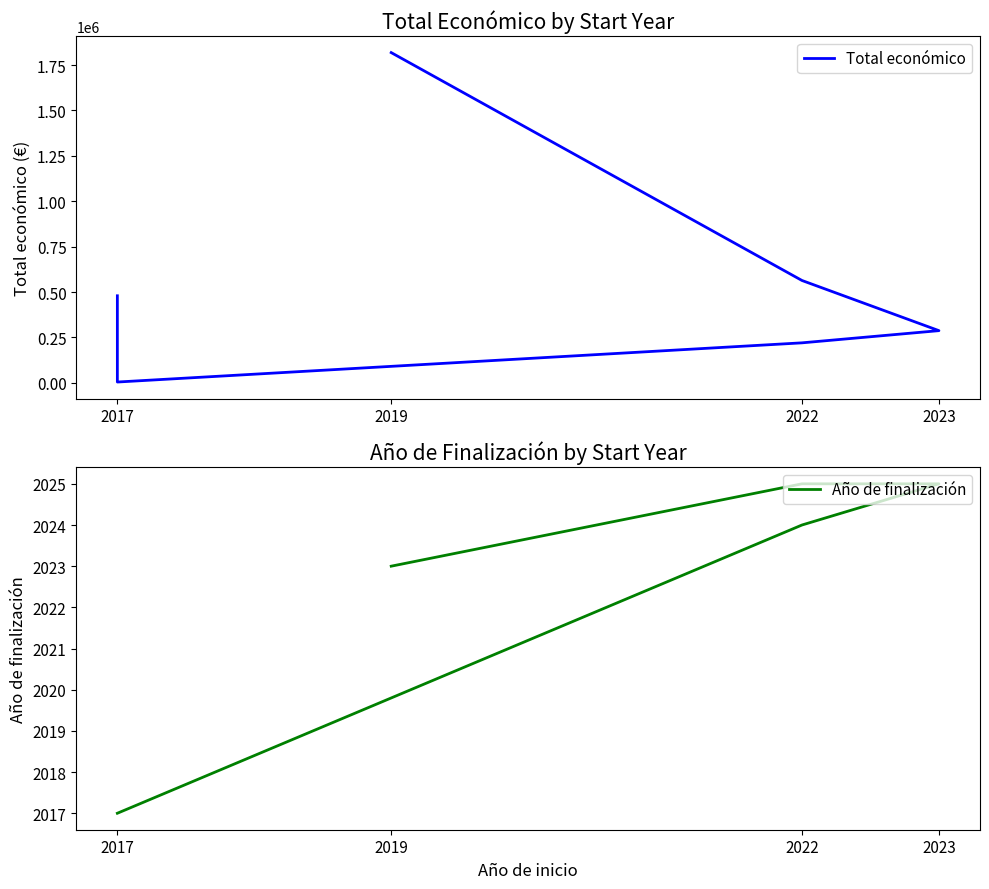

What is the label of the 3rd point from the left?

2023